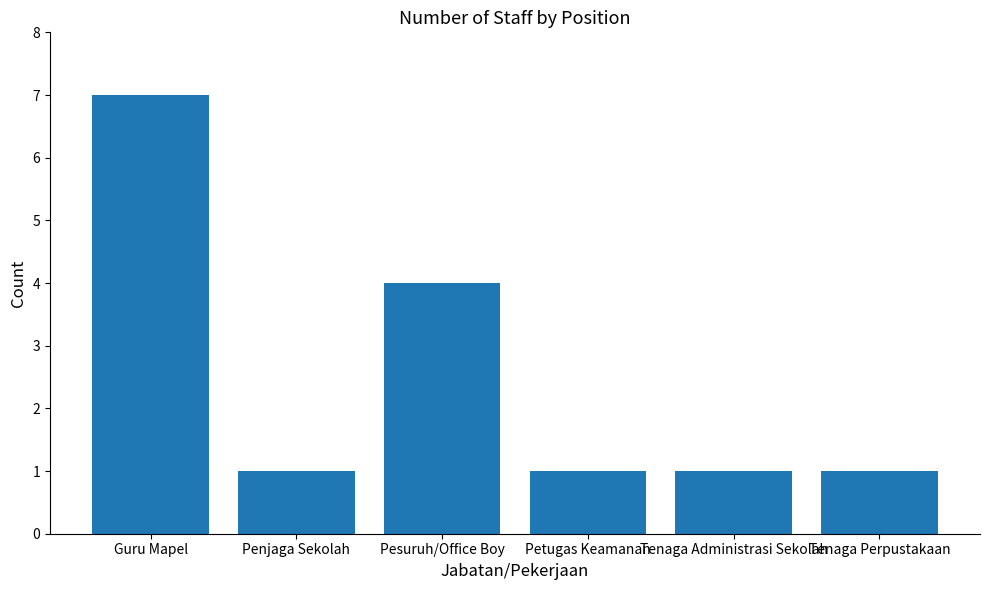

What is the sum of all values?

15